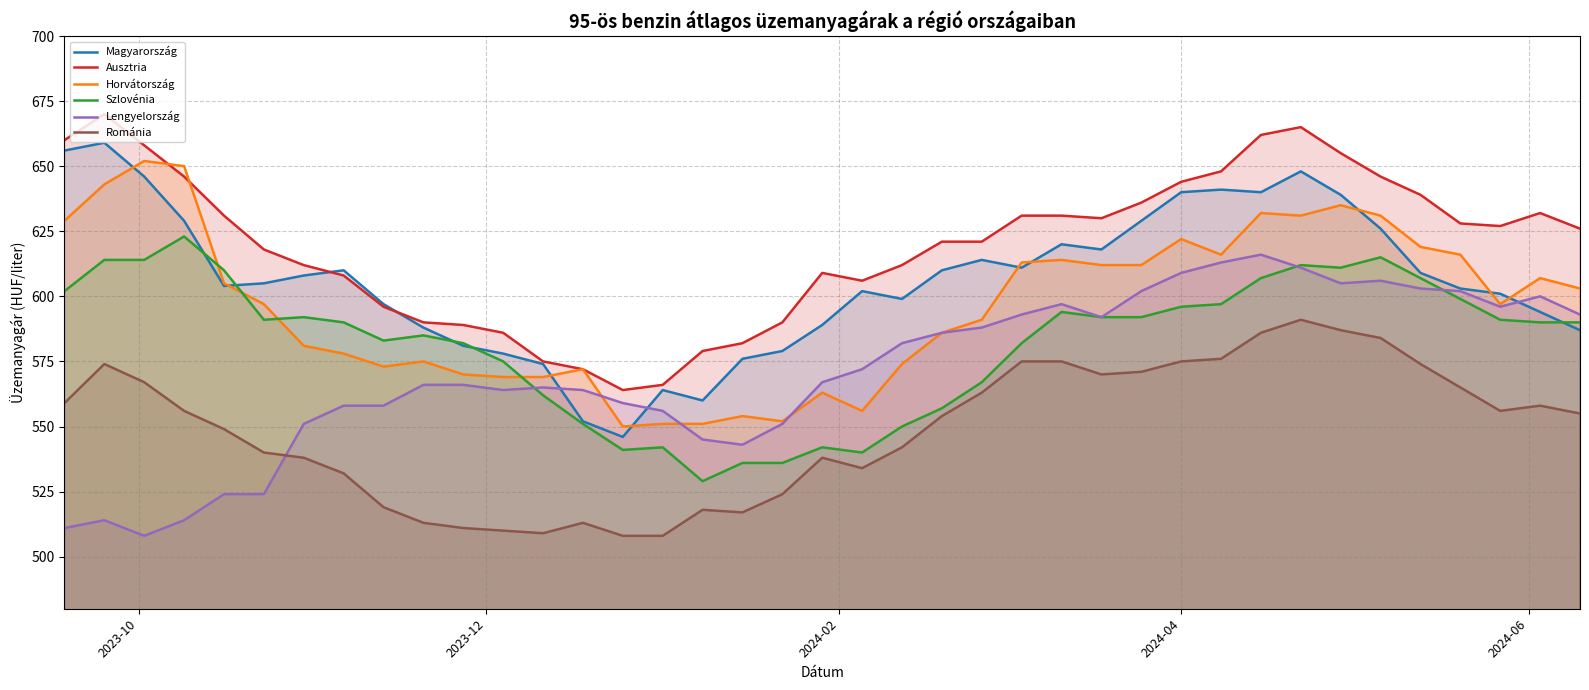

Does the chart have visible grid lines?

Yes